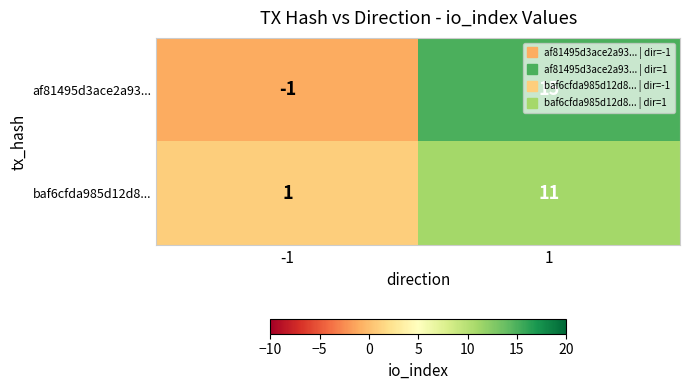

What is the spread (max minus min) of values at -1?

2